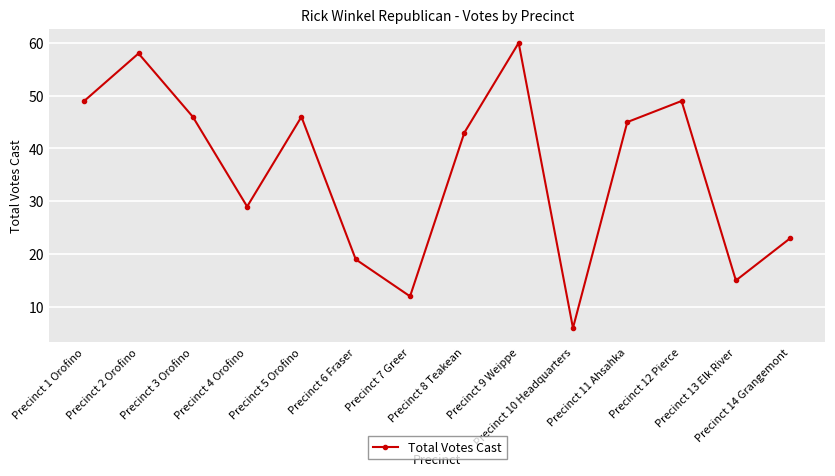

Between Precinct 13 Elk River and Precinct 6 Fraser, which is larger?

Precinct 6 Fraser